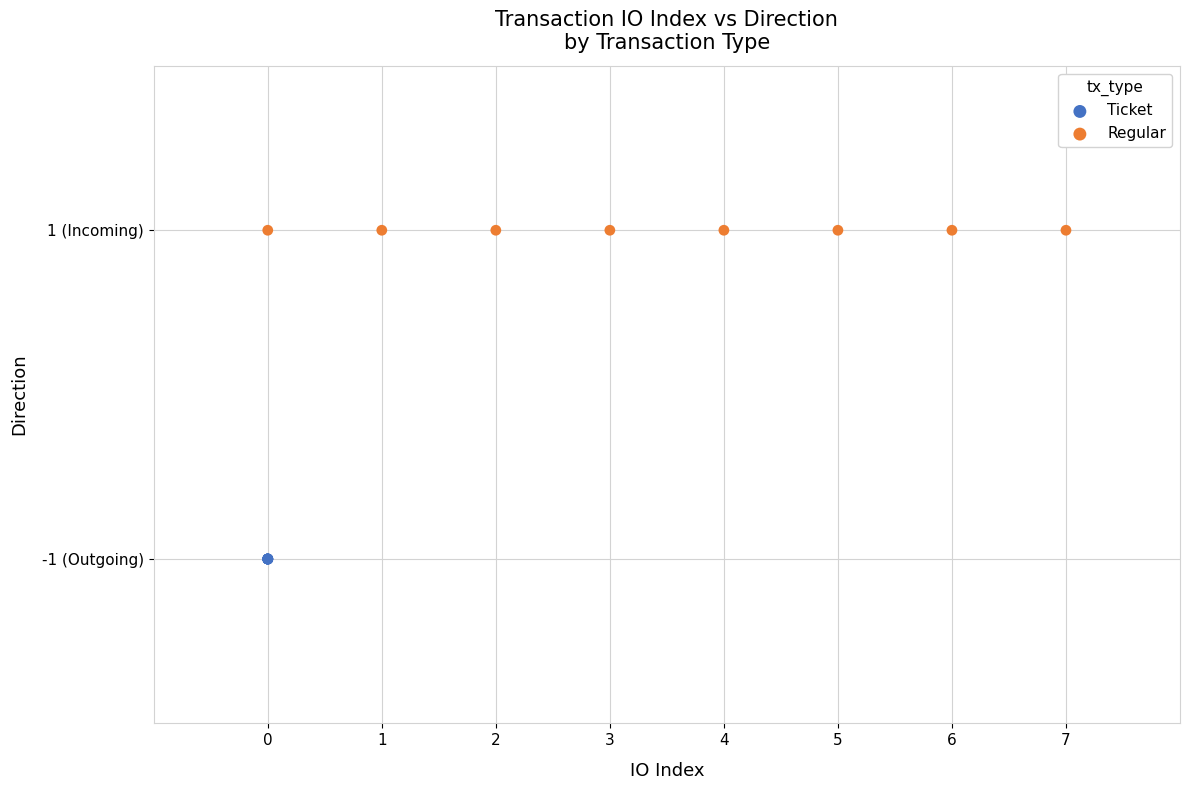

What are all the series names shown in the legend?

Ticket, Regular